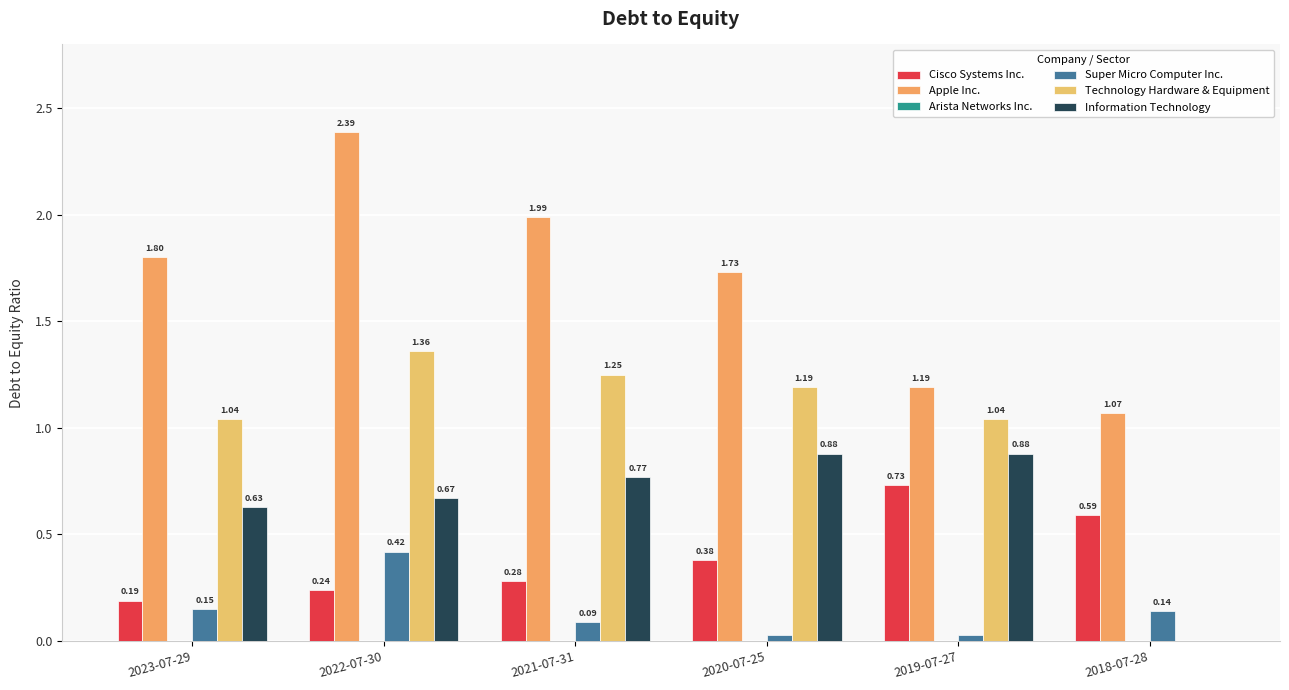

What is the difference between the maximum and minimum values in the Information Technology series?

0.9